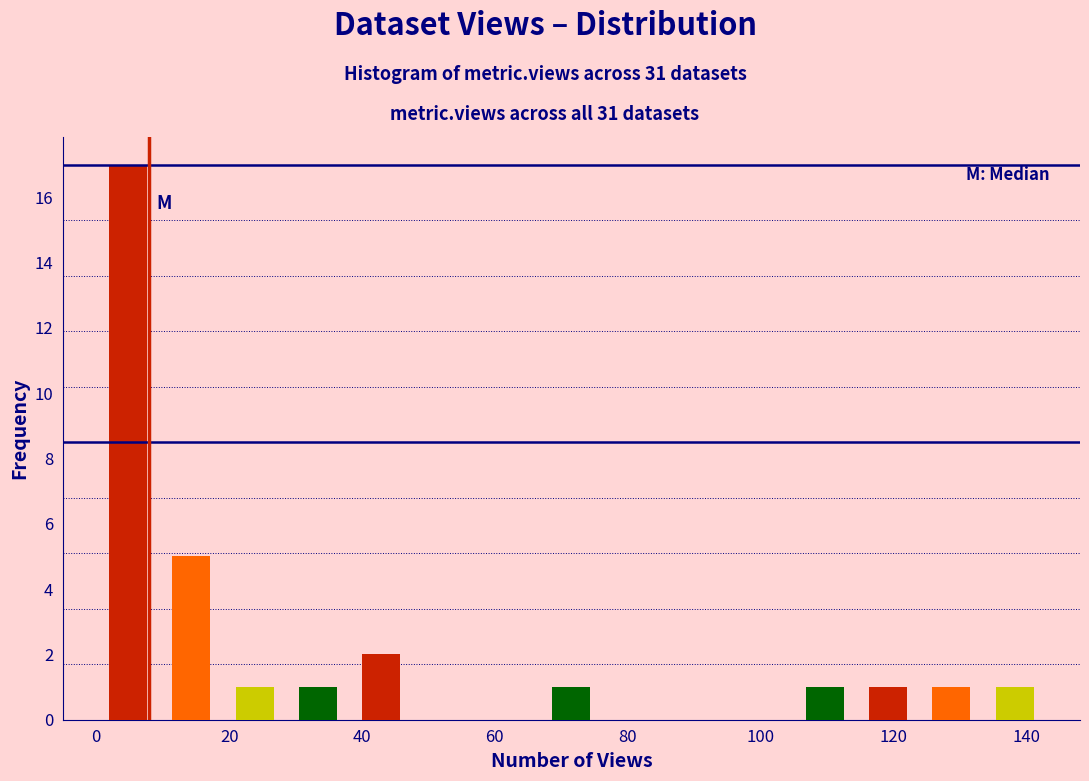

How tall is the bar that spans 28 to 38 on the x-axis? Neither the bar edges nor the heights are printed on the chart, so give them approximately, as read against the axes.

1